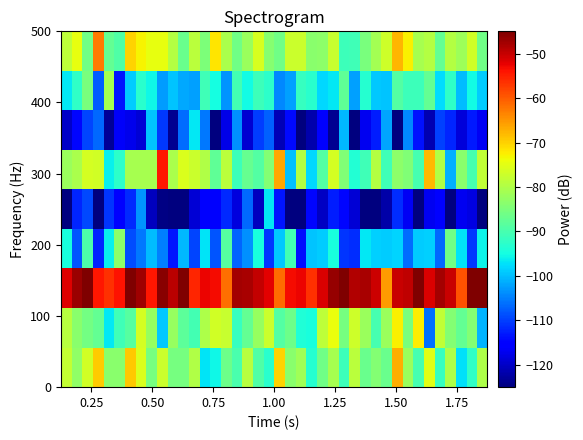

What is the smallest value displayed?

-125.0